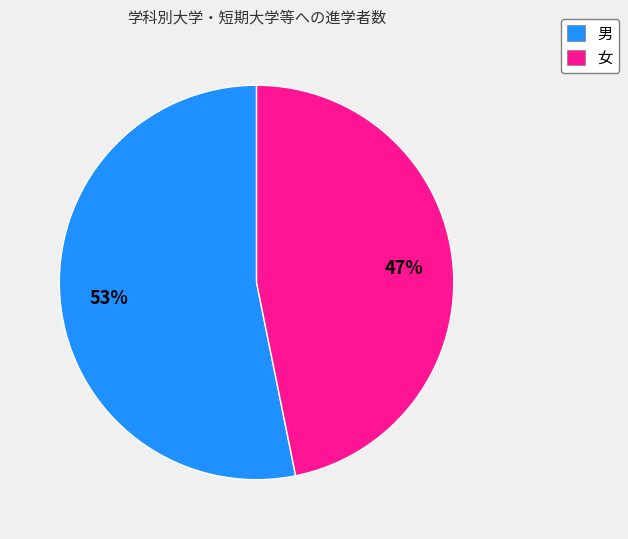

How many segments does this pie chart have?

2